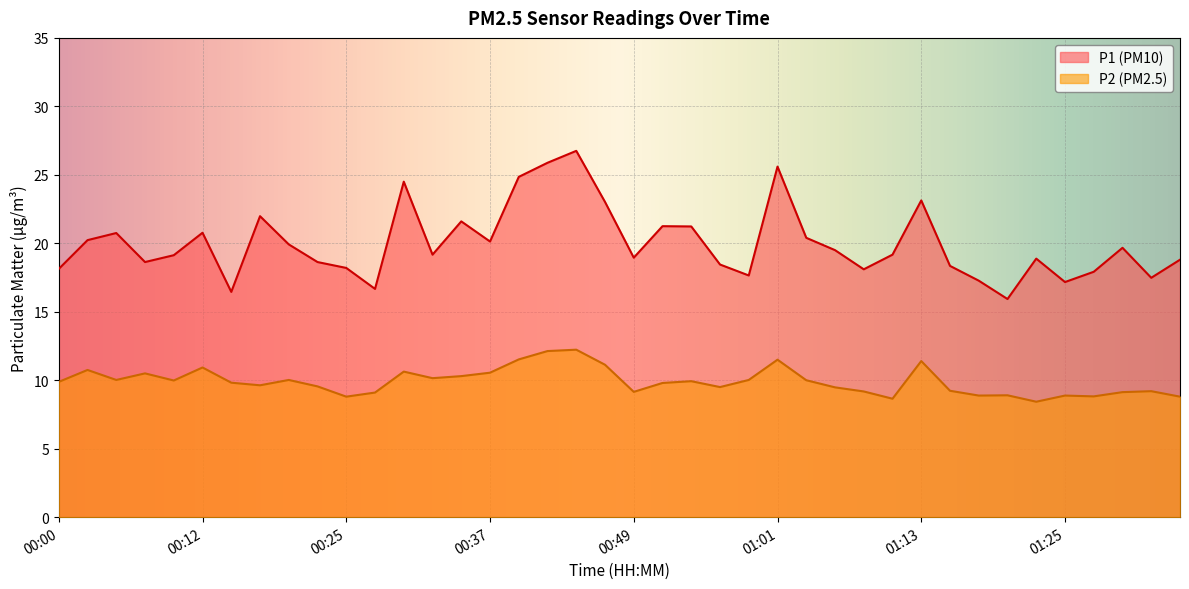

Reading right to left, what are all the values shown in this chart?

P1: 01:35=18.8	01:33=17.5	01:30=19.7	01:28=17.9	01:25=17.2	01:23=18.9	01:20=15.9	01:18=17.3	01:16=18.4	01:13=23.1	01:11=19.2	01:08=18.1	01:06=19.5	01:03=20.4	01:01=25.6	00:59=17.6	00:56=18.4	00:54=21.2	00:51=21.2	00:49=18.9	00:46=23.0	00:44=26.8	00:42=25.9	00:39=24.9	00:37=20.1	00:34=21.6	00:32=19.2	00:29=24.5	00:27=16.7	00:25=18.2	00:22=18.6	00:20=19.9	00:17=22.0	00:15=16.4	00:12=20.8	00:10=19.1	00:07=18.6	00:05=20.8	00:03=20.2	00:00=18.1
P2: 01:35=8.8	01:33=9.2	01:30=9.1	01:28=8.8	01:25=8.9	01:23=8.4	01:20=8.9	01:18=8.9	01:16=9.2	01:13=11.4	01:11=8.7	01:08=9.2	01:06=9.5	01:03=10.0	01:01=11.5	00:59=10.0	00:56=9.5	00:54=9.9	00:51=9.8	00:49=9.2	00:46=11.1	00:44=12.2	00:42=12.1	00:39=11.5	00:37=10.6	00:34=10.3	00:32=10.2	00:29=10.6	00:27=9.1	00:25=8.8	00:22=9.6	00:20=10.0	00:17=9.6	00:15=9.8	00:12=10.9	00:10=10.0	00:07=10.5	00:05=10.0	00:03=10.8	00:00=9.9